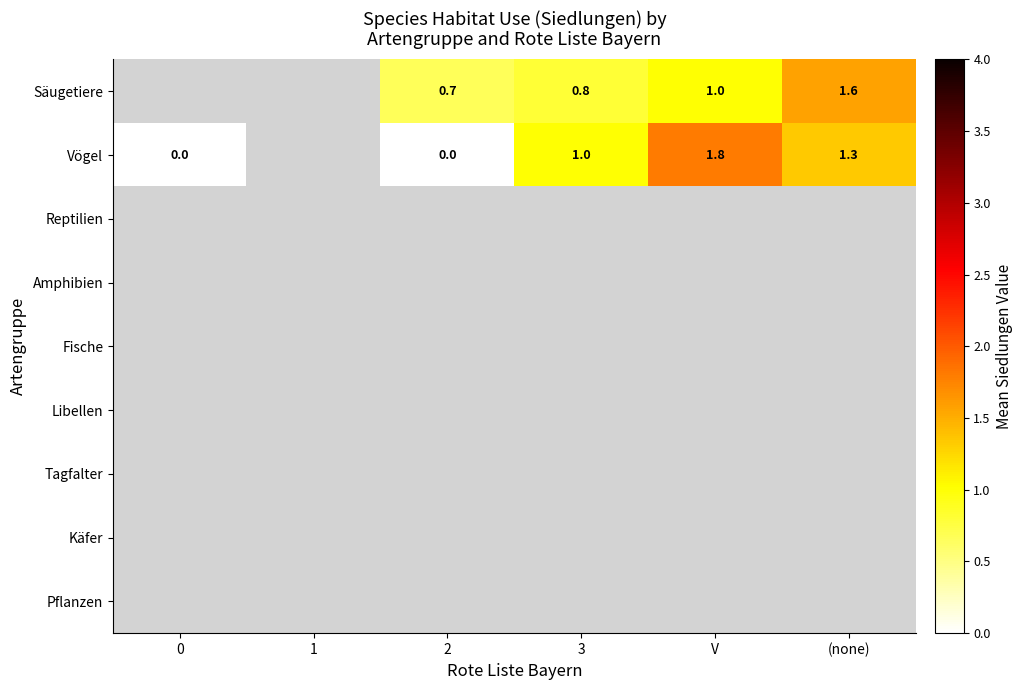

What is the spread (max minus min) of values at V?

0.8